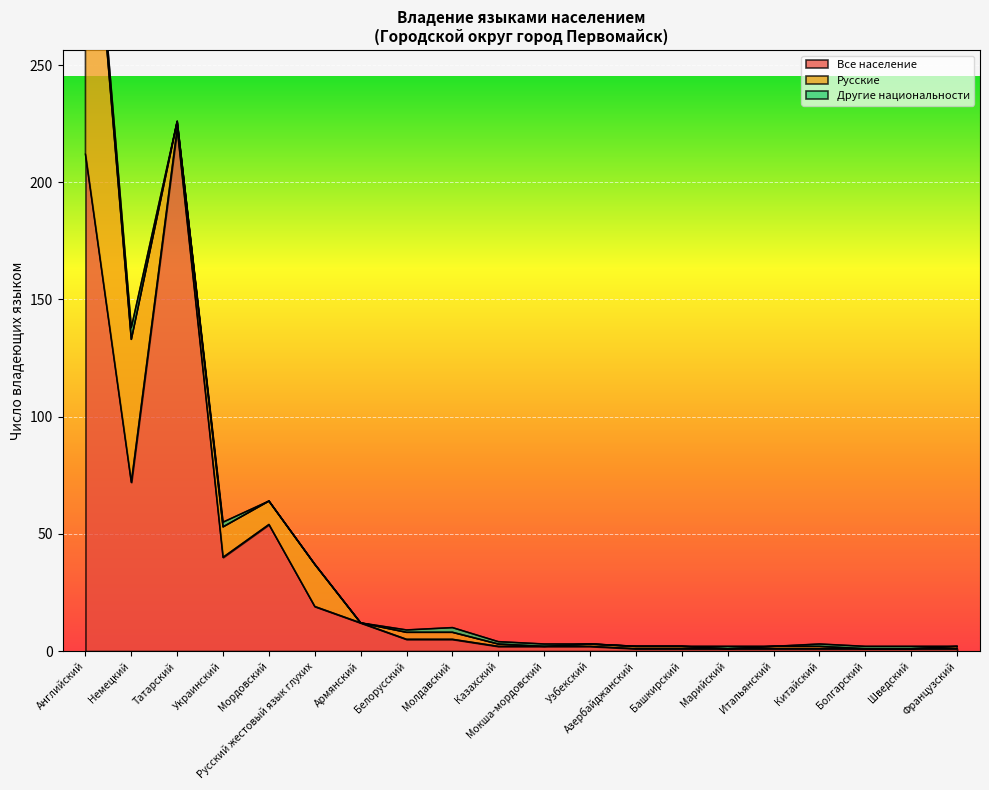

How many lines are shown in the chart?

3